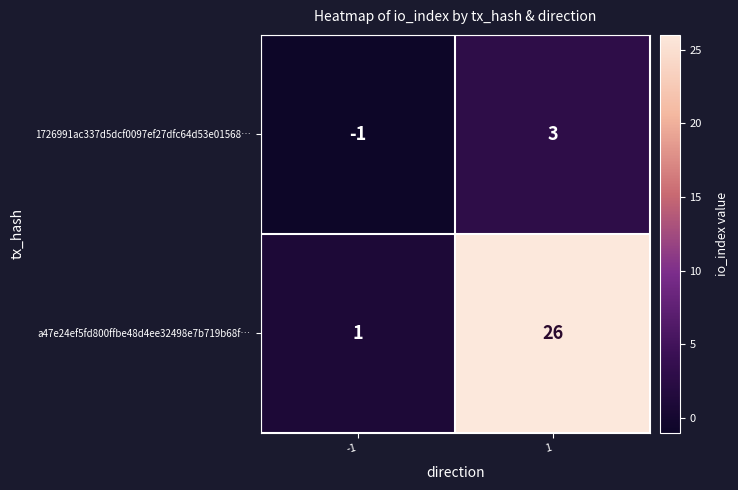

How many distinct data groups are displayed?

2